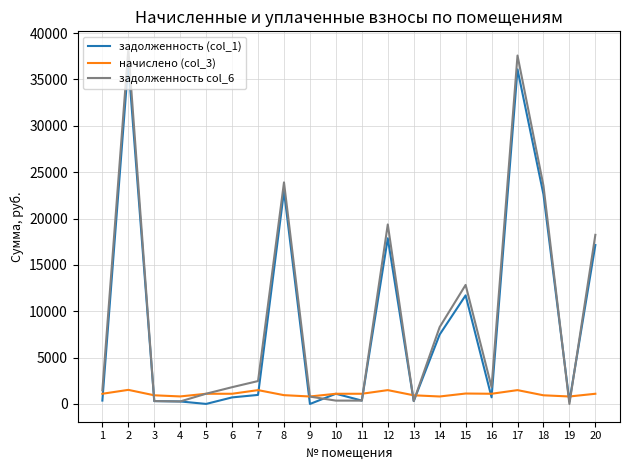

What is the difference between the задолженность (col_1) values at 3 and 14?

7176.3